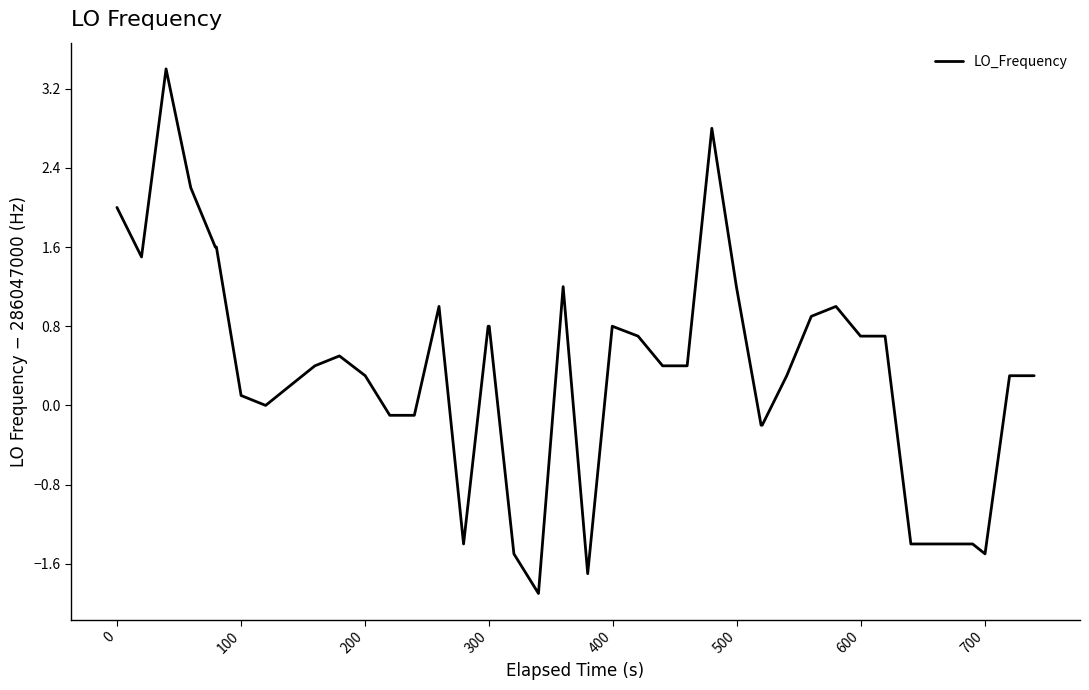

What is the difference between the maximum and minimum values?

5.3